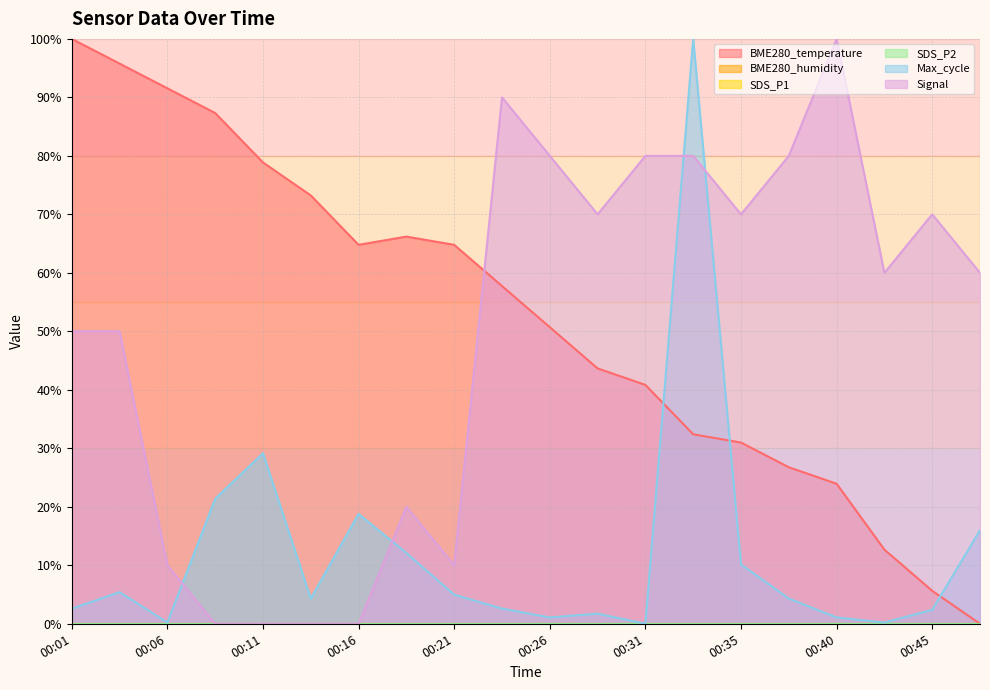

Rank the series at 00:09 from lowest to highest value.

Signal, Max_cycle, BME280_temperature